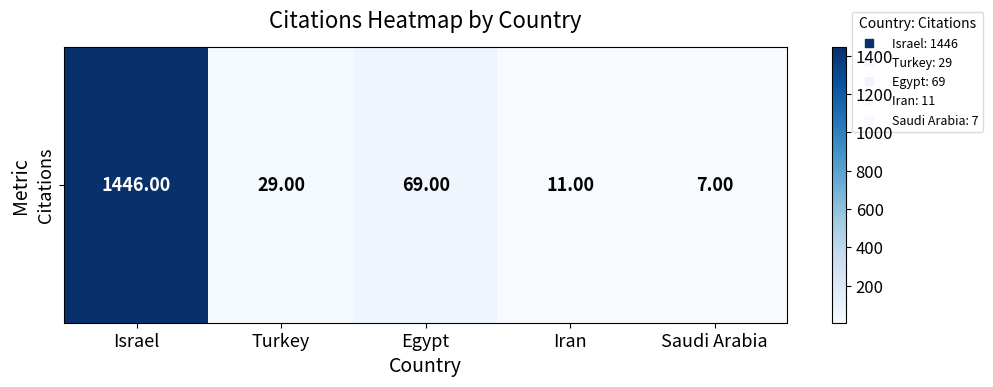

Where is the data nearest to the value 726?

Egypt